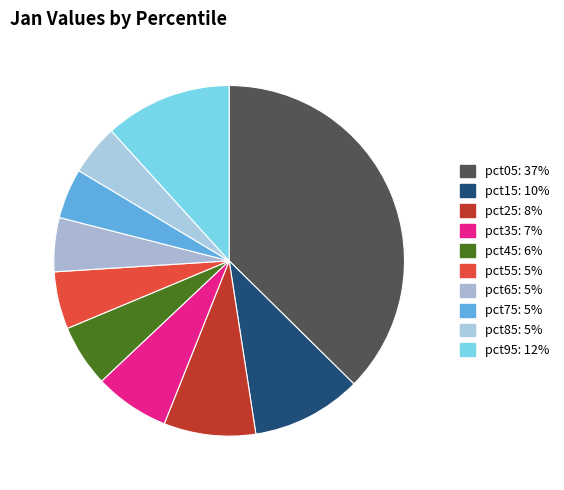

What is the change in value from pct35 to pct85?

-0.1